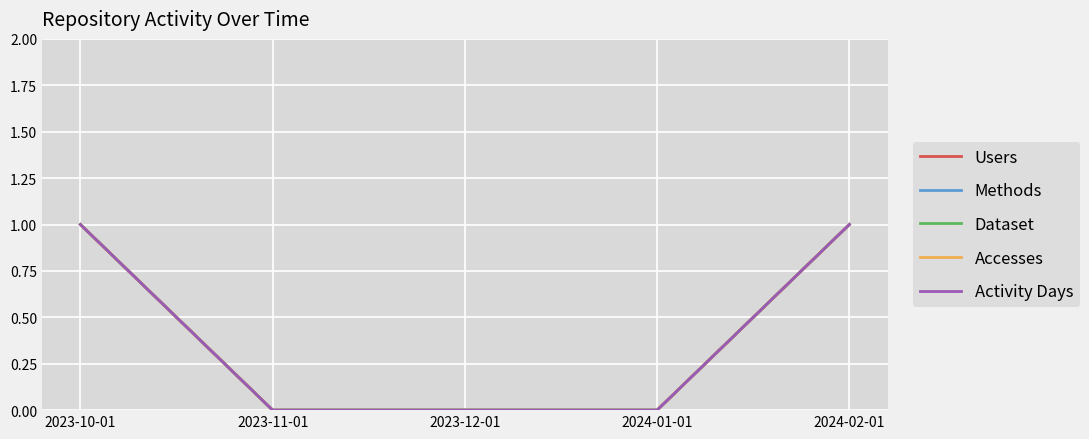

What position from the left is 2023-12-01?

3